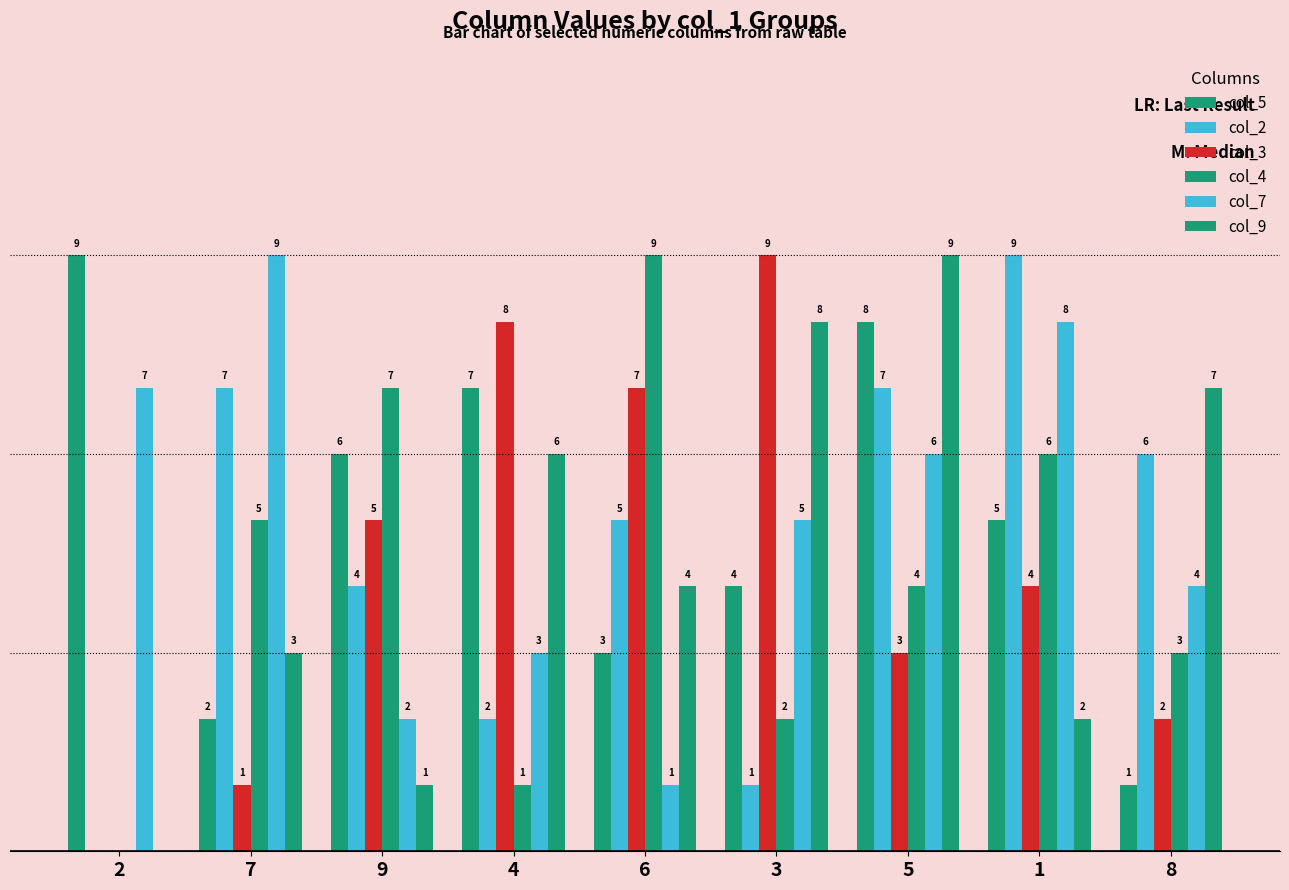

At which label does col_4 reach its peak?

6